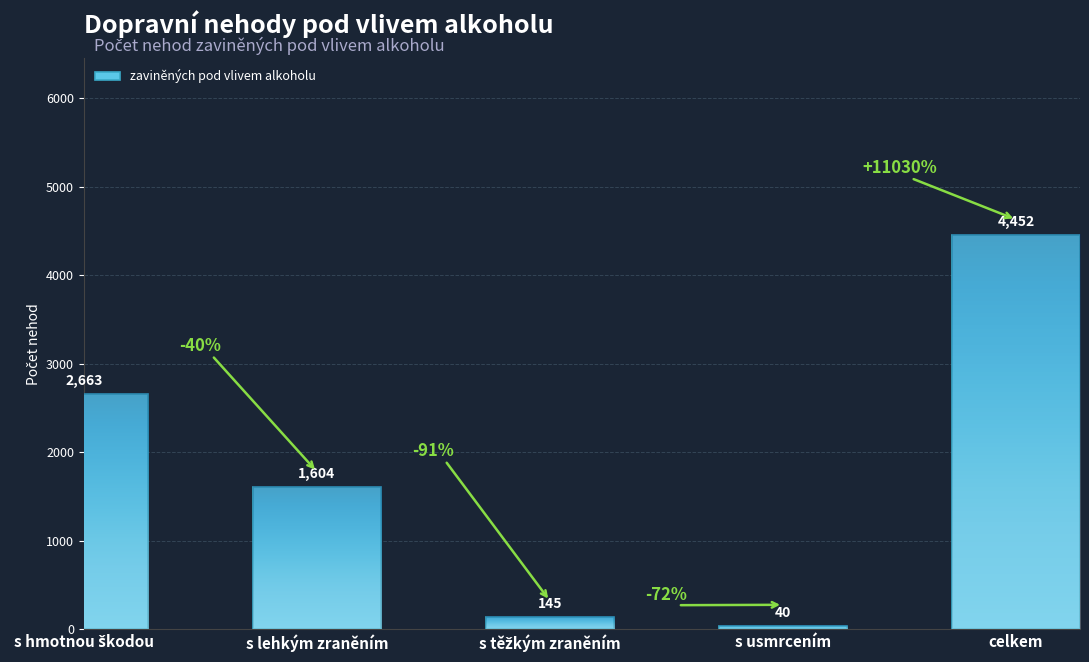

True or false: the data shows 7913 at celkem.

False